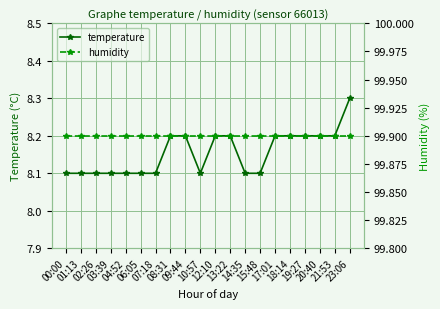

True or false: temperature and humidity intersect in this chart.

False